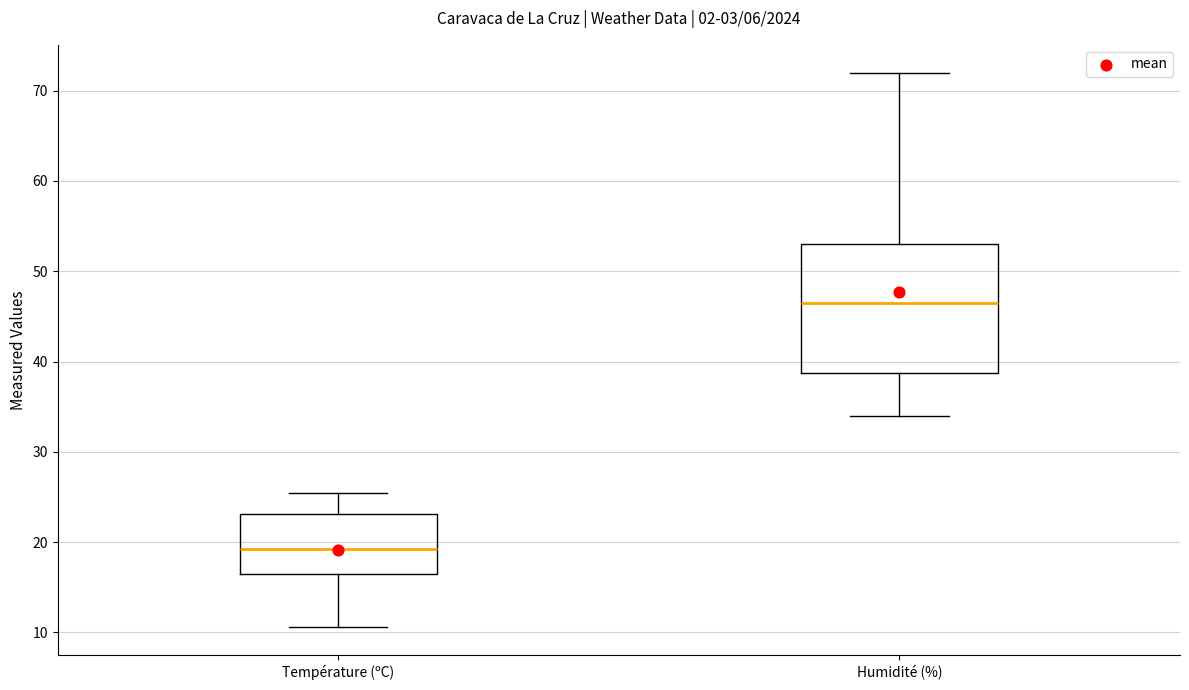

Comparing the boxes themselves (not the whiskers), which one is the tallest?

Humidité (%)